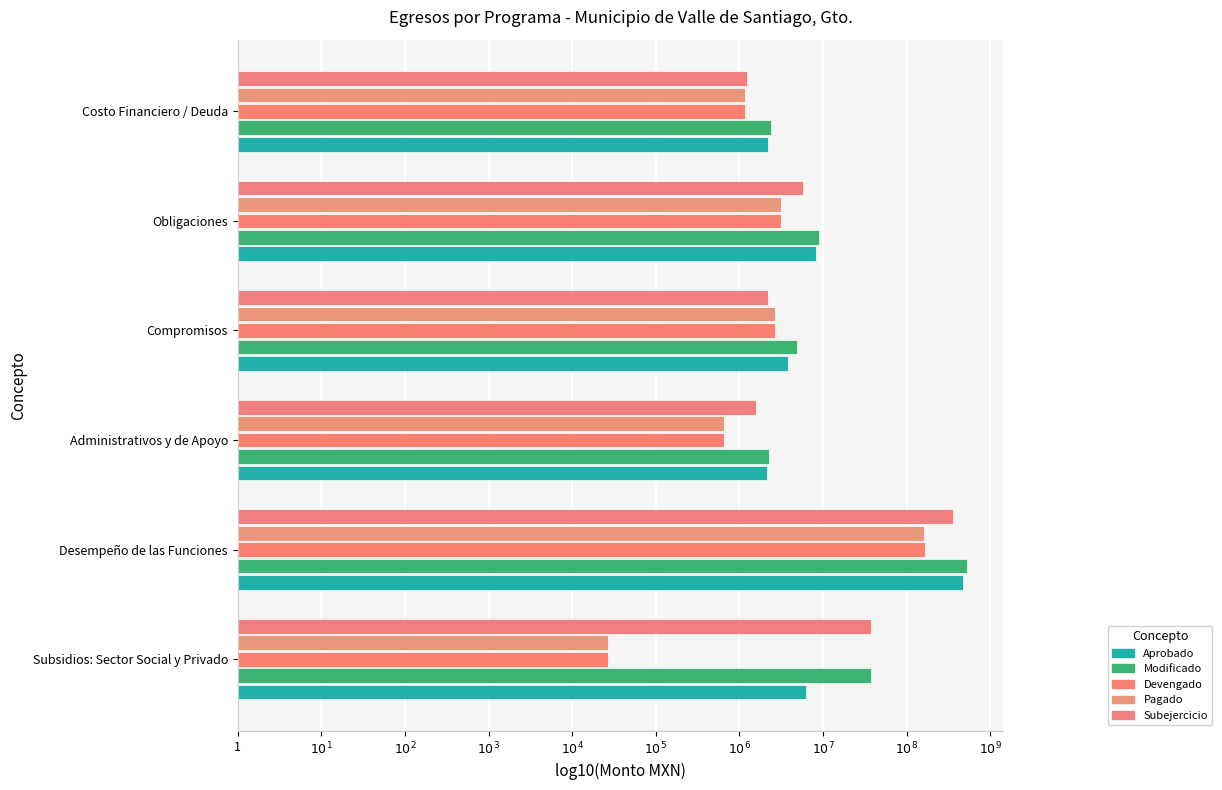

Reading right to left, extract all data points from this chart.

Aprobado: 6.3	6.9	6.6	6.3	8.7	6.8
Modificado: 6.4	7.0	6.7	6.4	8.7	7.6
Devengado: 6.1	6.5	6.4	5.8	8.2	4.4
Pagado: 6.1	6.5	6.4	5.8	8.2	4.4
Subejercicio: 6.1	6.8	6.3	6.2	8.6	7.6